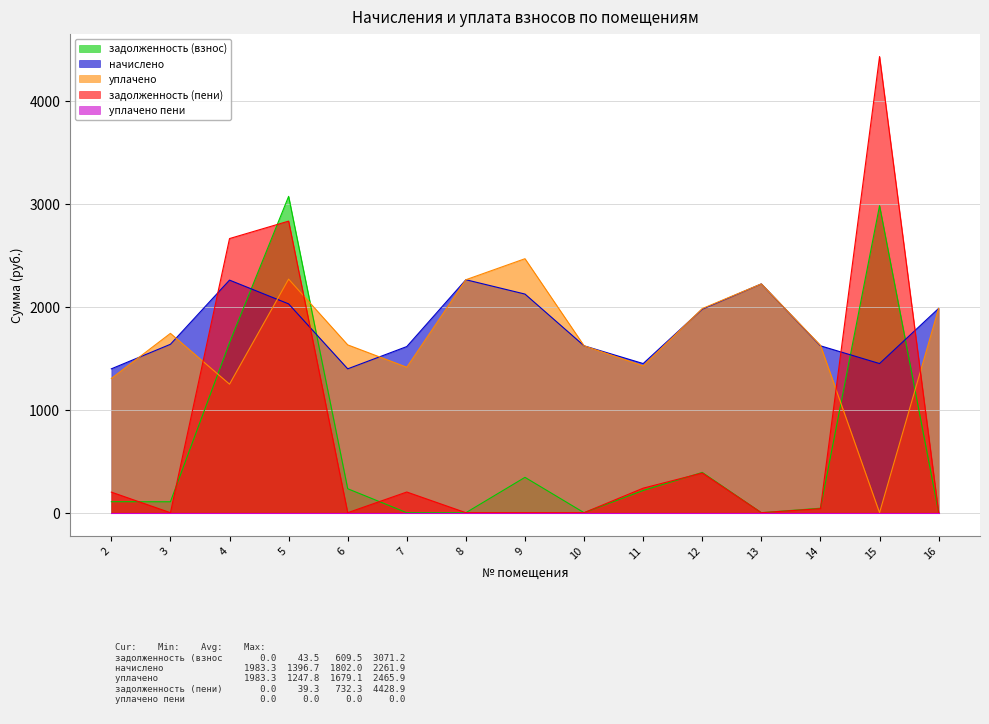

How many data points in начислено are less than 1635?

7